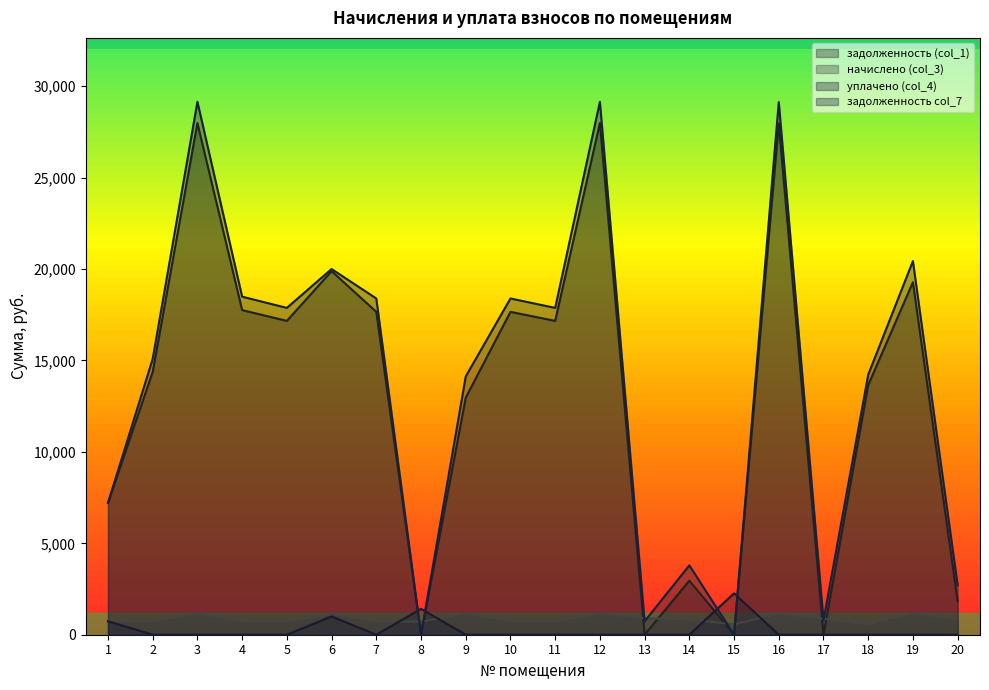

Which series changed the most between 8 and 19?

задолженность col_7